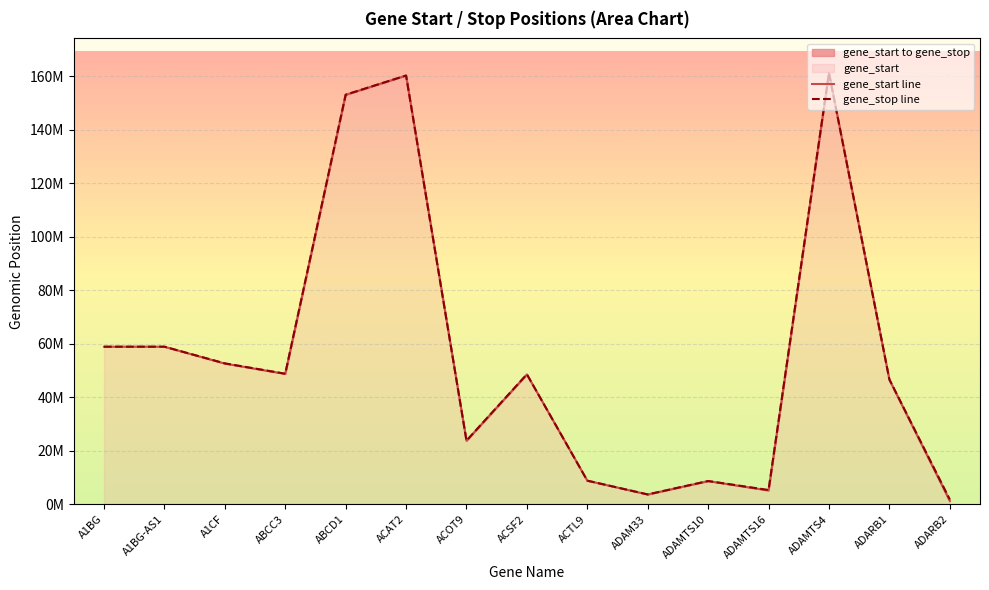

True or false: gene_start line and gene_stop line cross at least once.

False